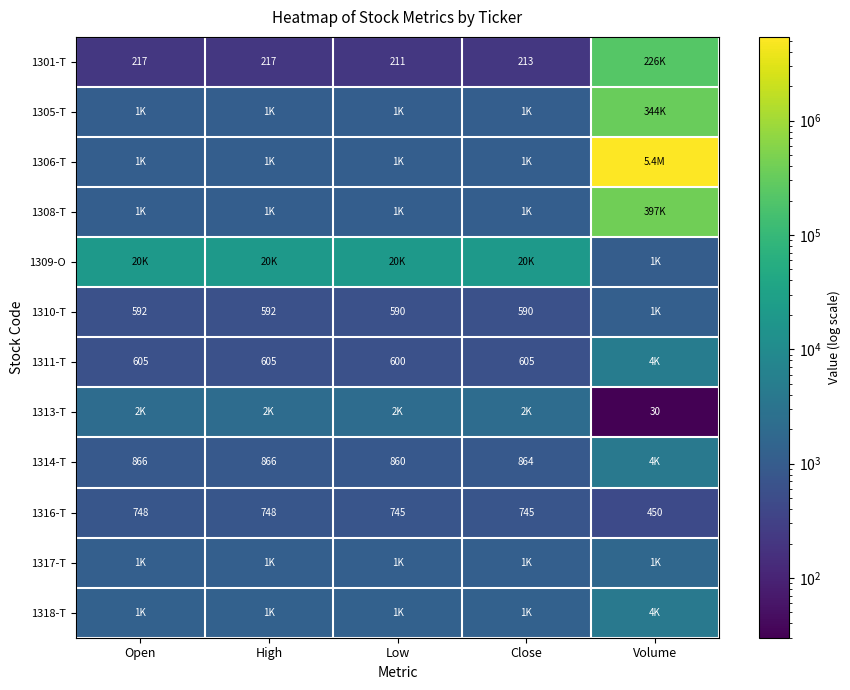

True or false: 1316-T has a value of 748 at Open.

True